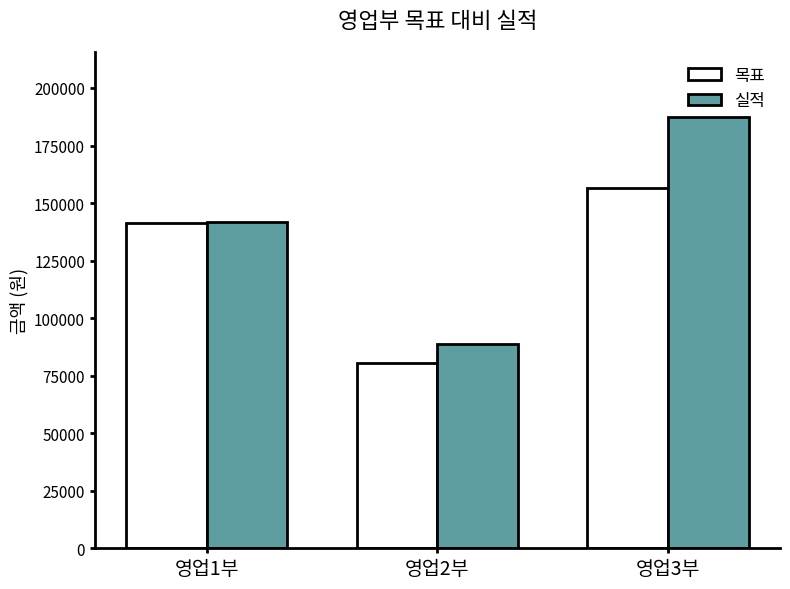

Read the 실적 value at 영업3부.

187507